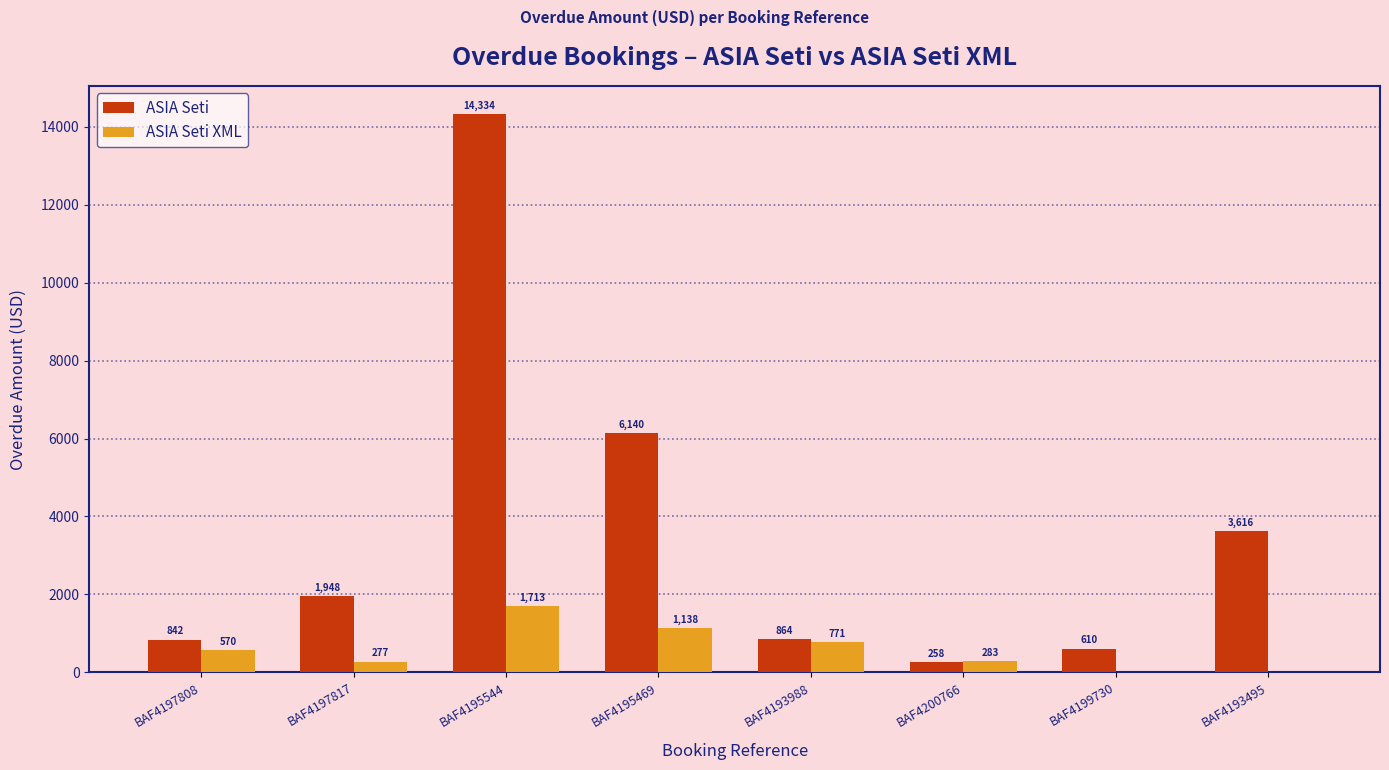

At which label is ASIA Seti closest to 7296?

BAF4195469